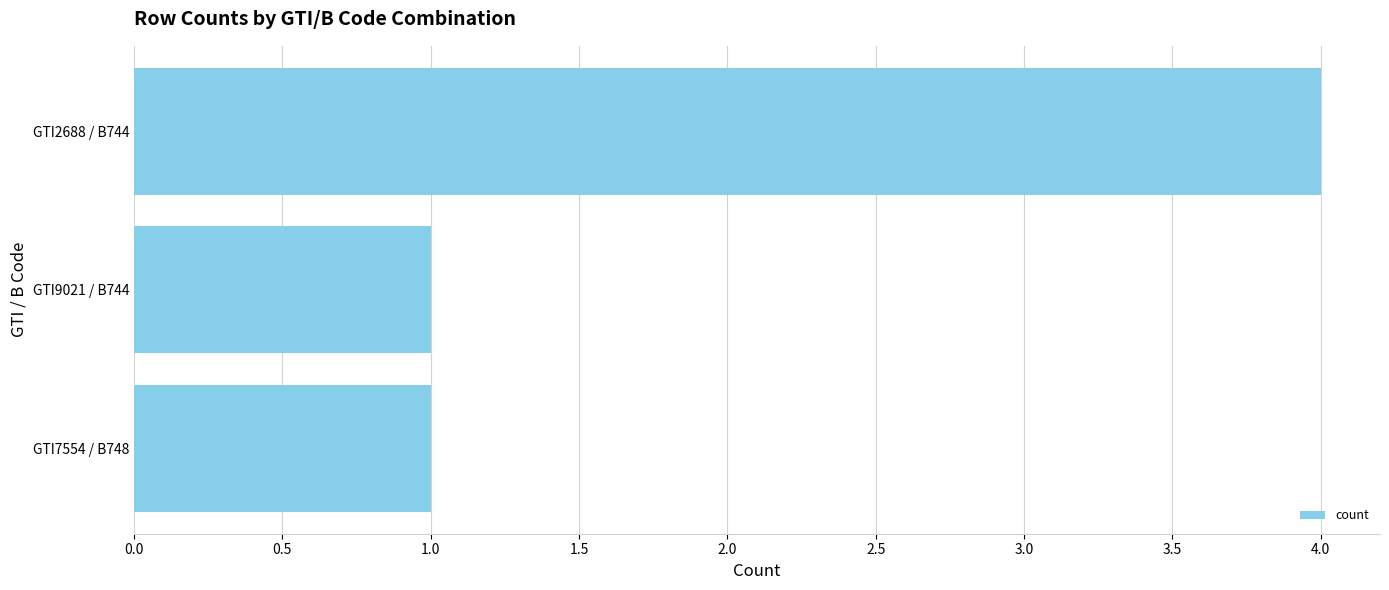

The chart shows a value of 1 at GTI7554 / B748. True or false?

True